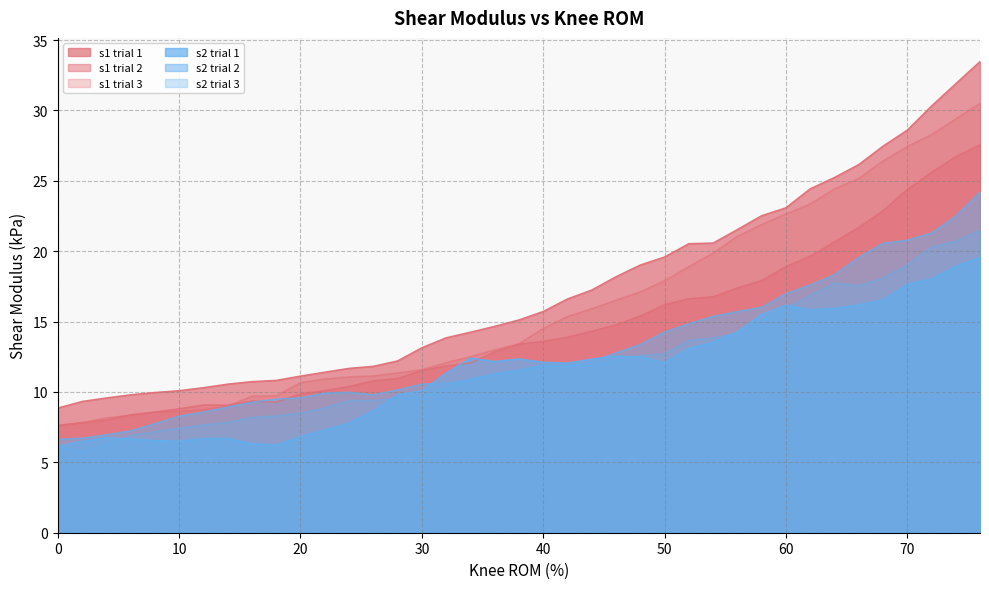

What is the difference between the second highest and second lowest values in the s1 trial 3 series?

21.6